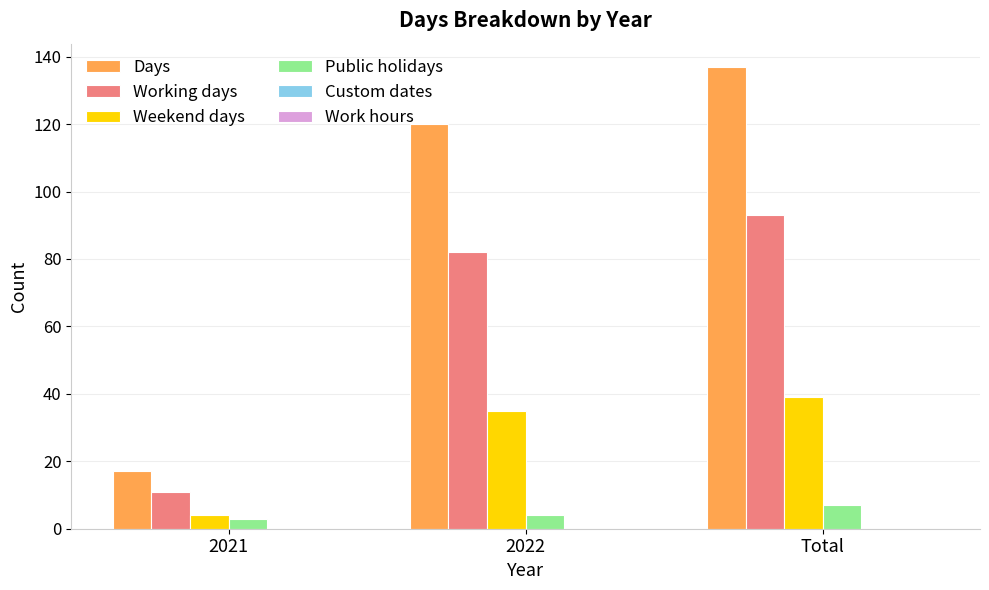

How many bars are there in total?

12